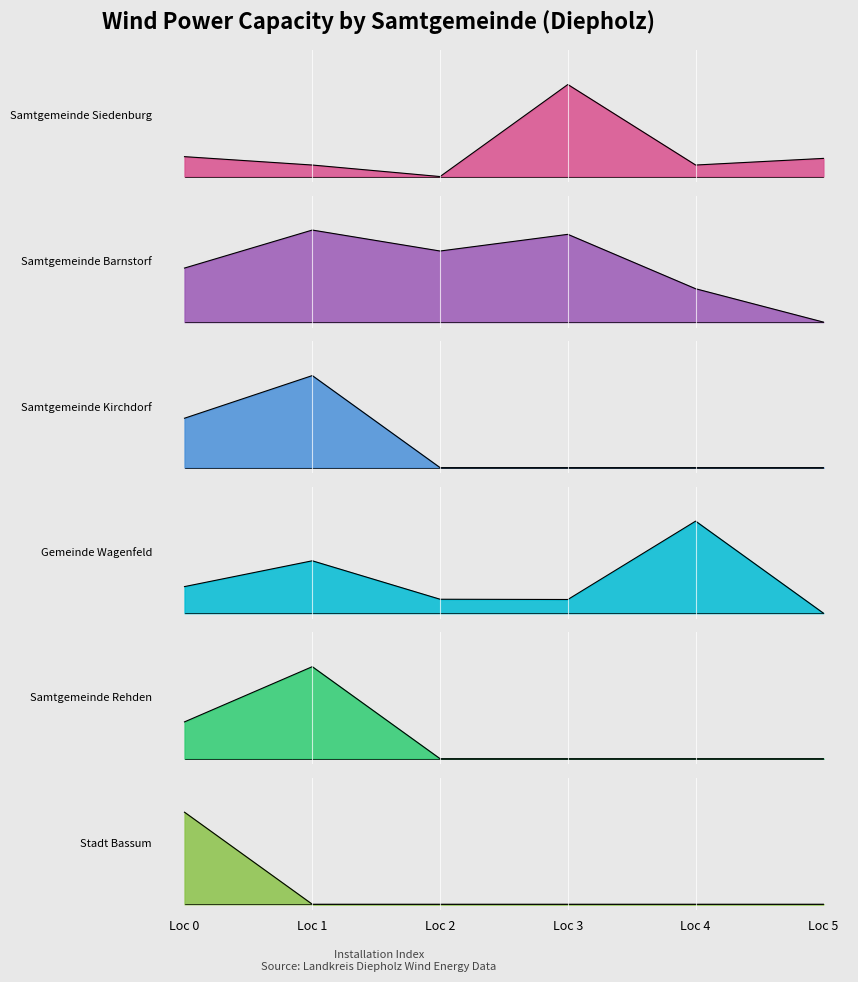

What is the difference between the second highest and minimum values in the Samtgemeinde Siedenburg series?

0.2